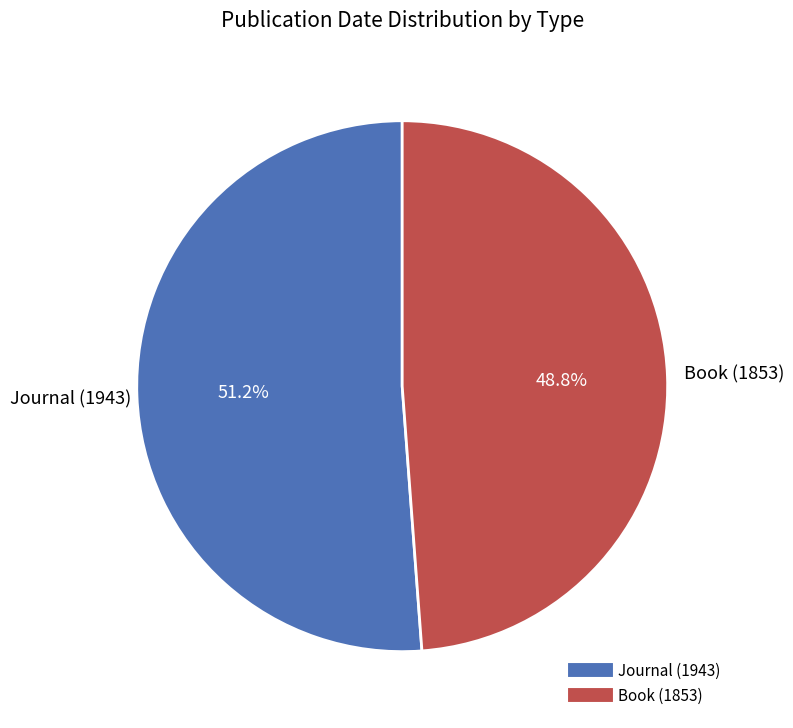

Which slice is the largest?

Journal (1943)